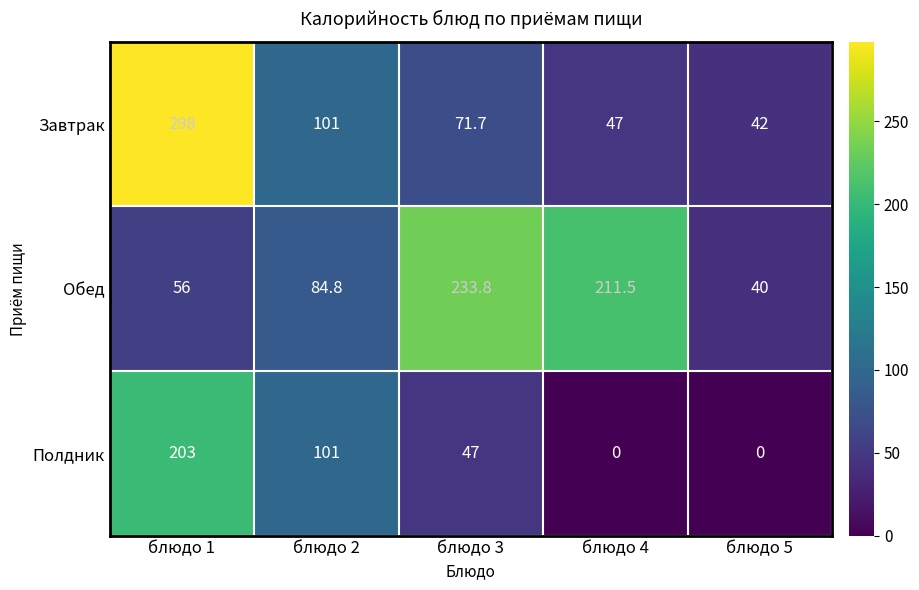

True or false: Завтрак has a value of 101.0 at блюдо 2.

True